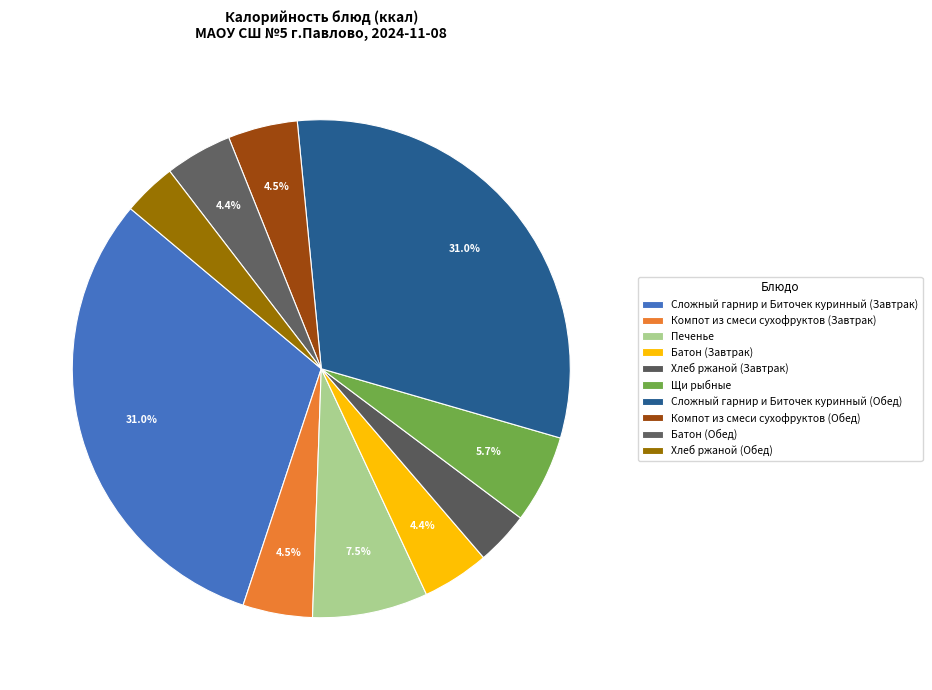

Is there any slice that represents more than half of the pie?

No